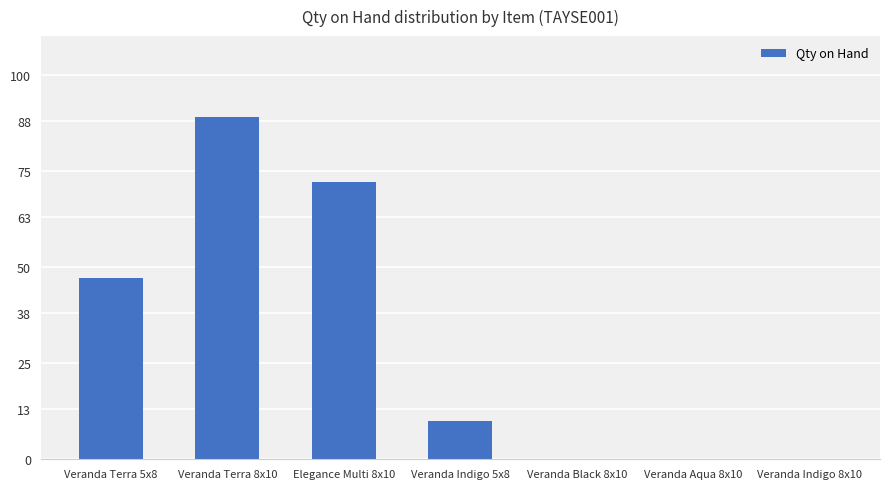

The chart shows a value of 89 at Veranda Terra 8x10. True or false?

True